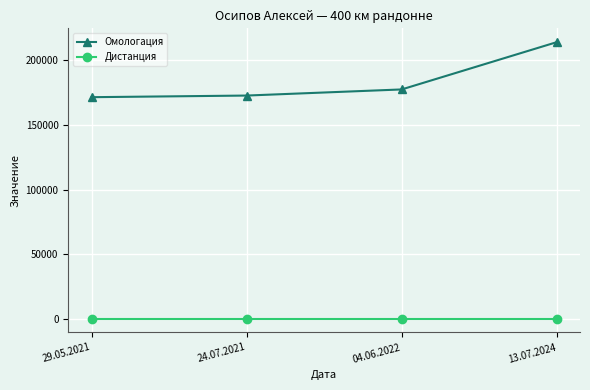

Which series has the widest spread of values?

Омологация